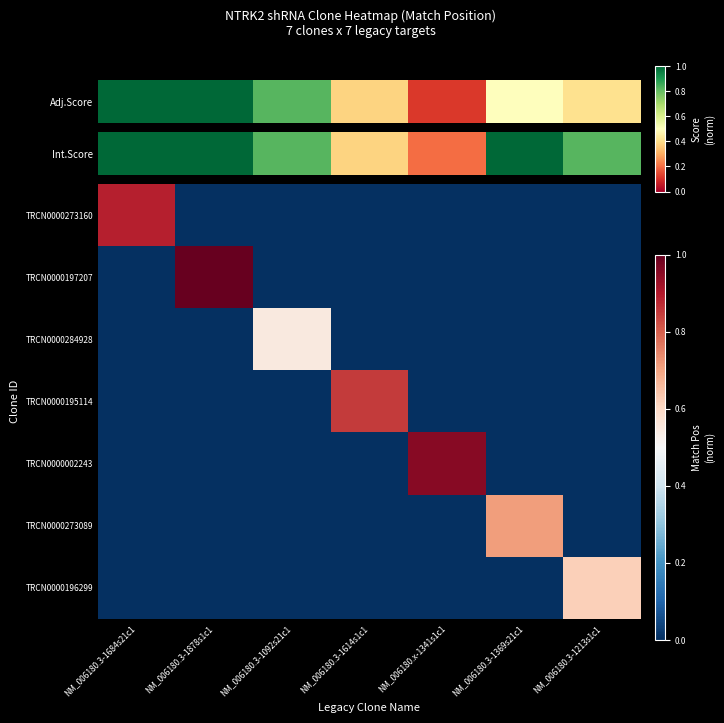

Which series has the largest range (max minus min)?

TRCN0000197207